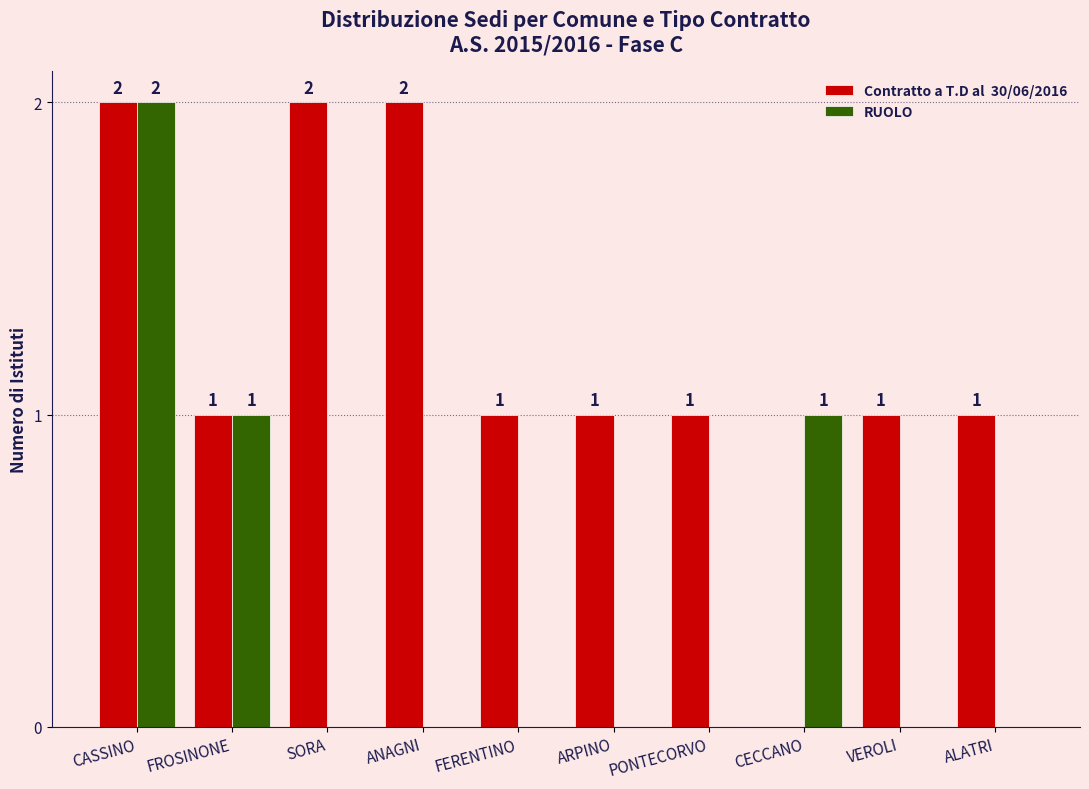

At which category is the sum across all series the highest?

CASSINO